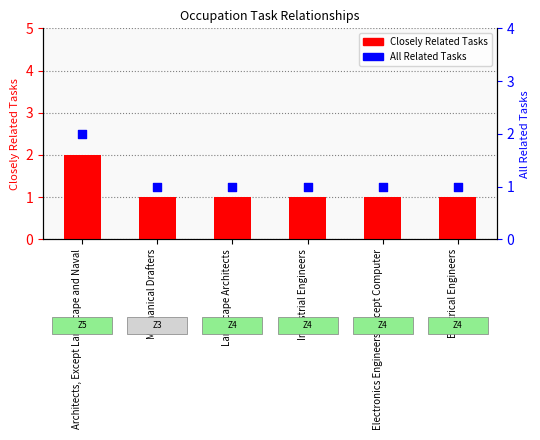

Which series has the largest total across all categories?

Closely Related Tasks